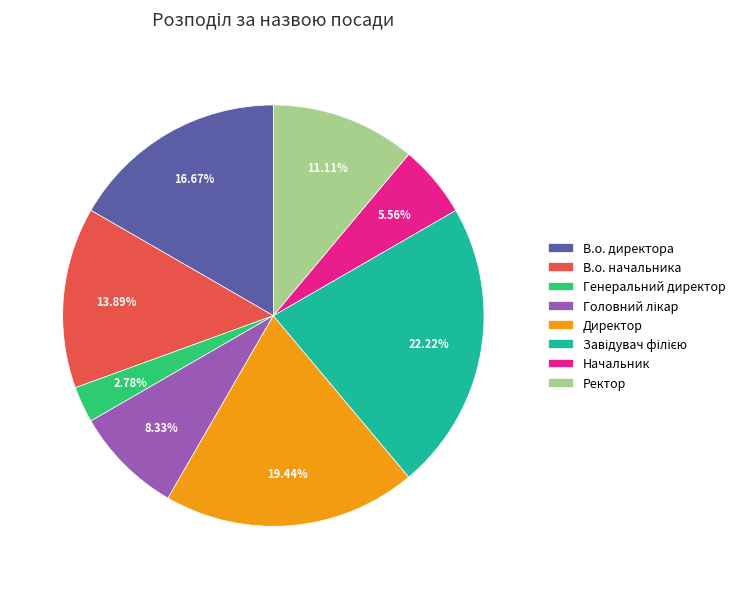

Does Начальник represent more than half of the total?

No